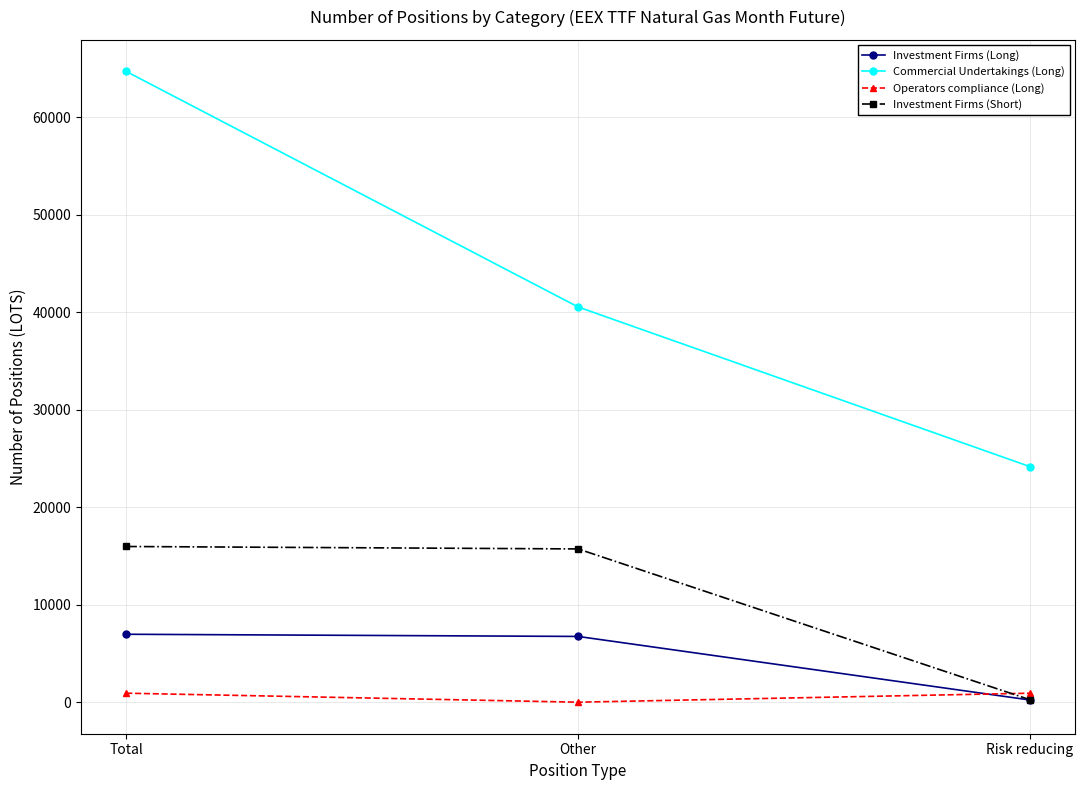

What are all the series names shown in the legend?

Investment Firms (Long), Commercial Undertakings (Long), Operators compliance (Long), Investment Firms (Short)